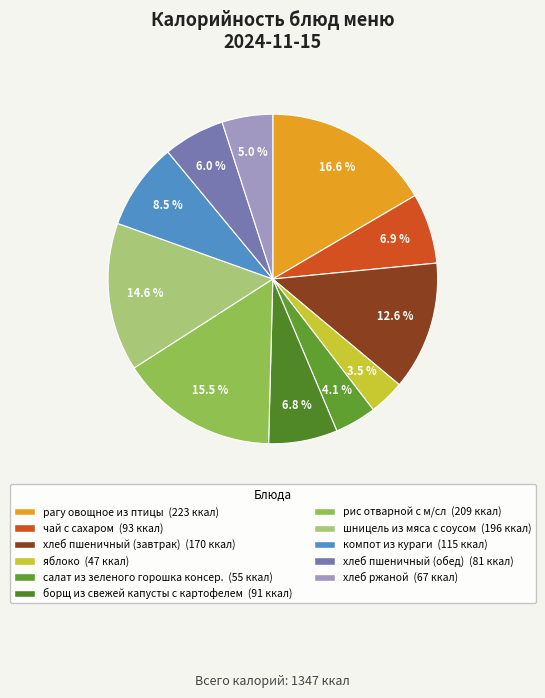

Count the number of slices in the pie.

11